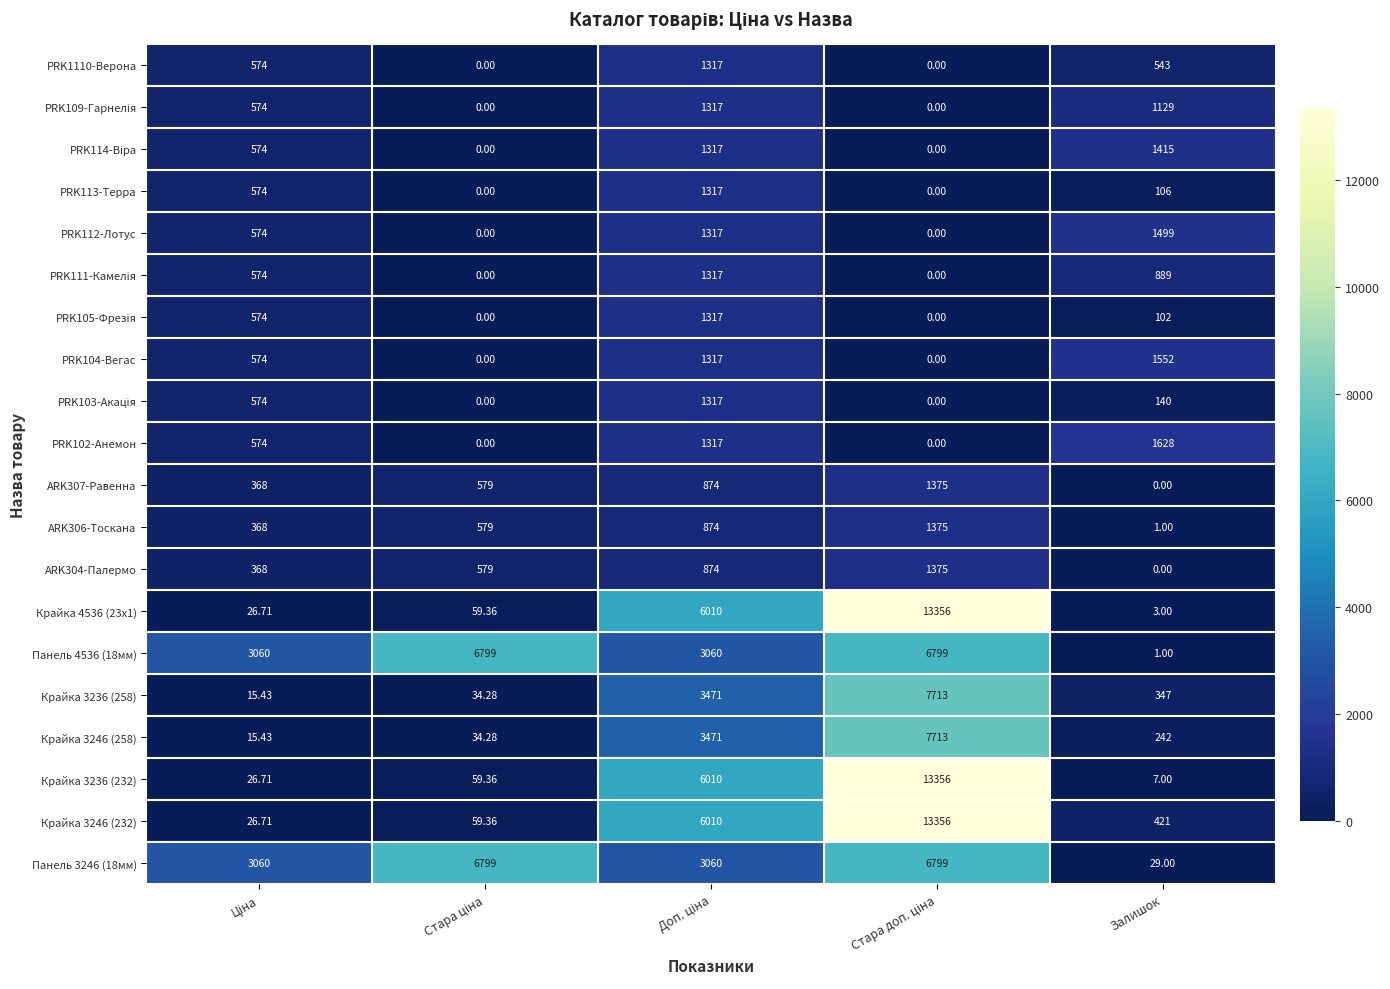

At which category is the sum across all series the highest?

Стара доп. ціна